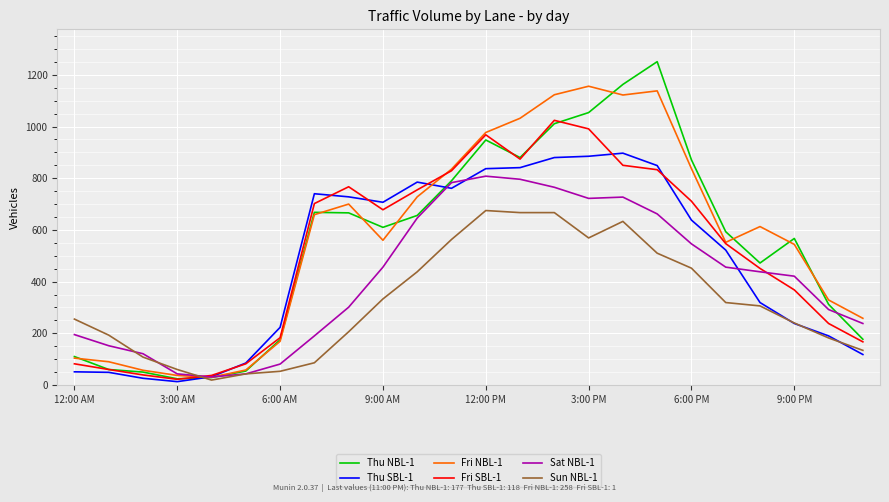

What is the average value of the Sun NBL-1 series?

321